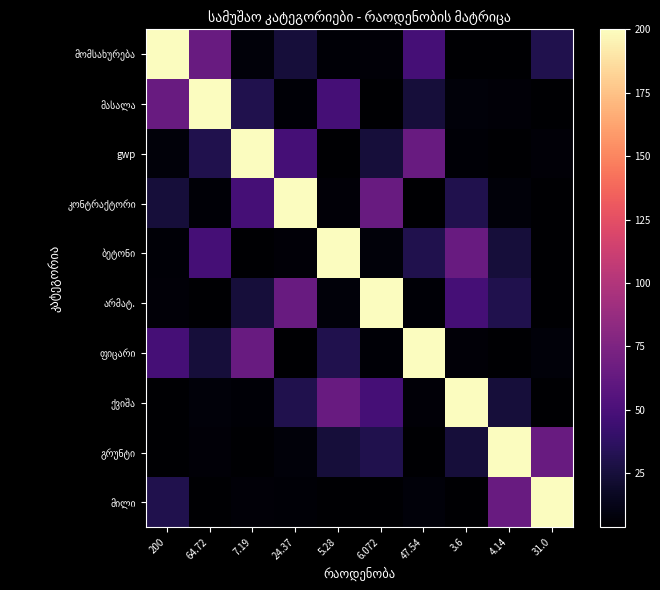

Between 6.072 and 200, which is larger?

200